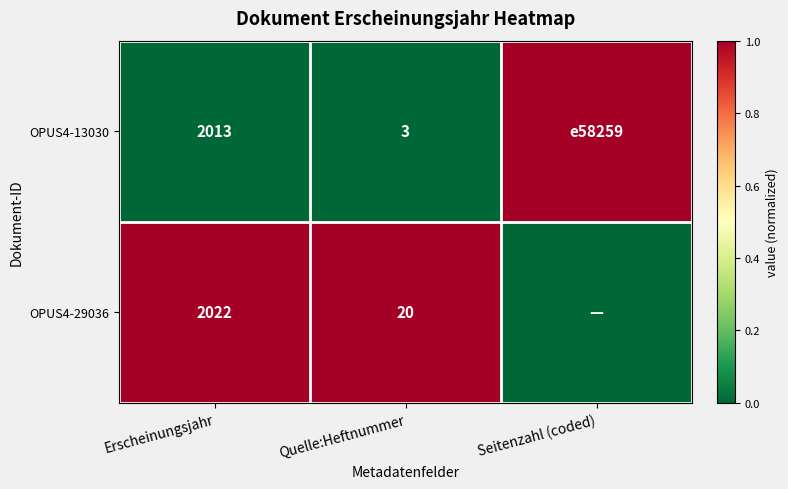

At Quelle:Heftnummer, list the series in order from smallest to largest.

OPUS4-13030, OPUS4-29036